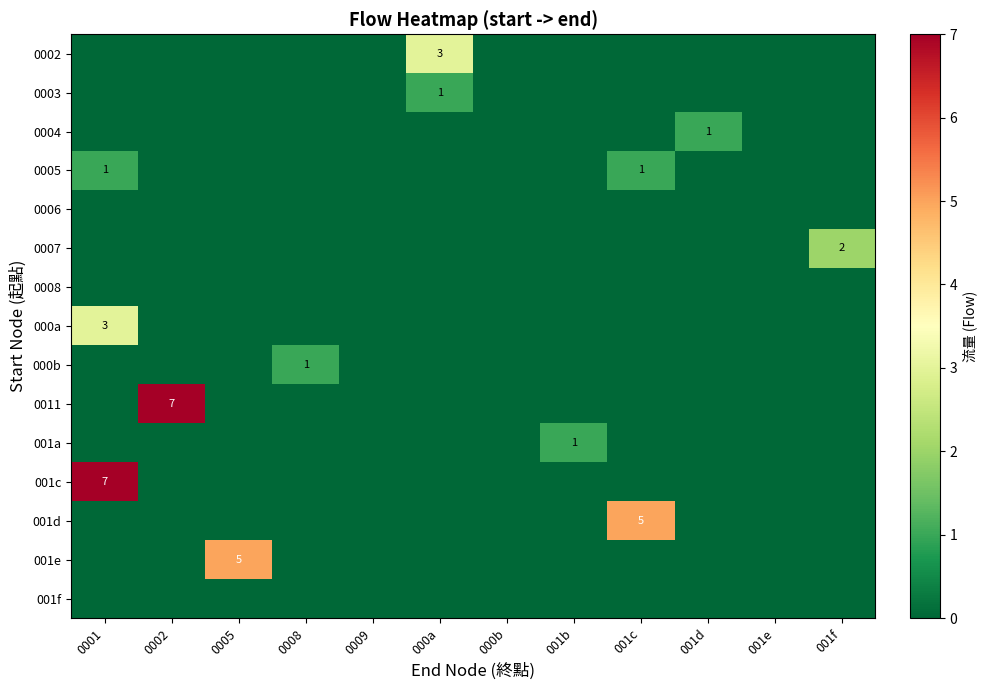

Count the number of data series in this chart.

15